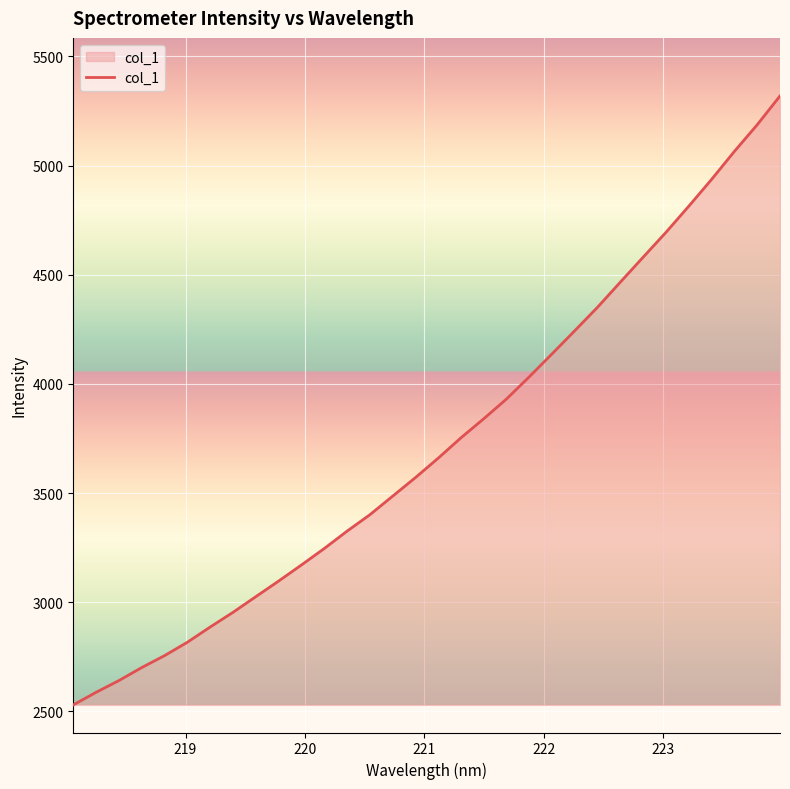

What is the difference between the maximum and minimum values?

2789.2